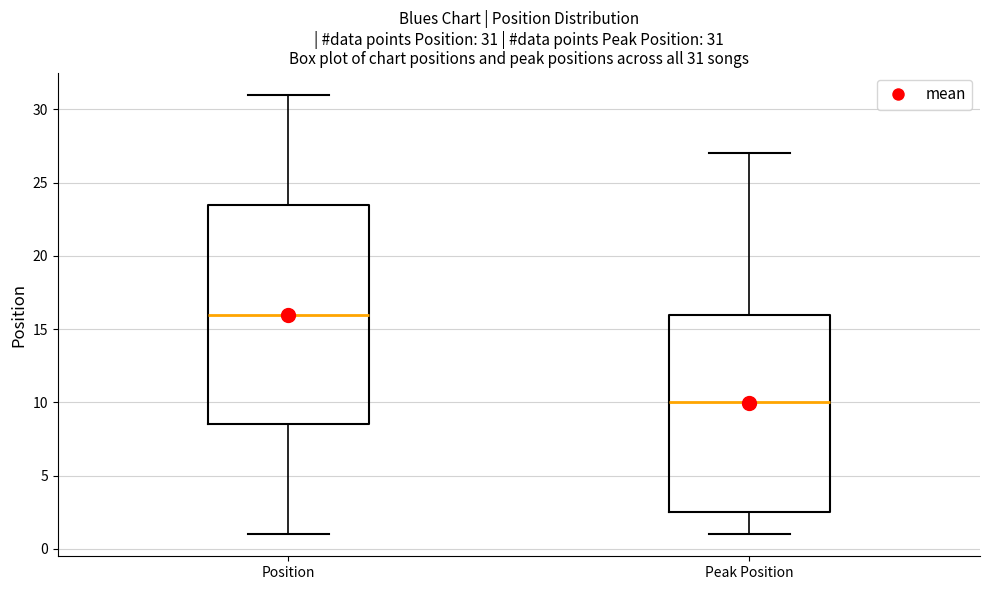

Comparing the boxes themselves (not the whiskers), which one is the tallest?

Position